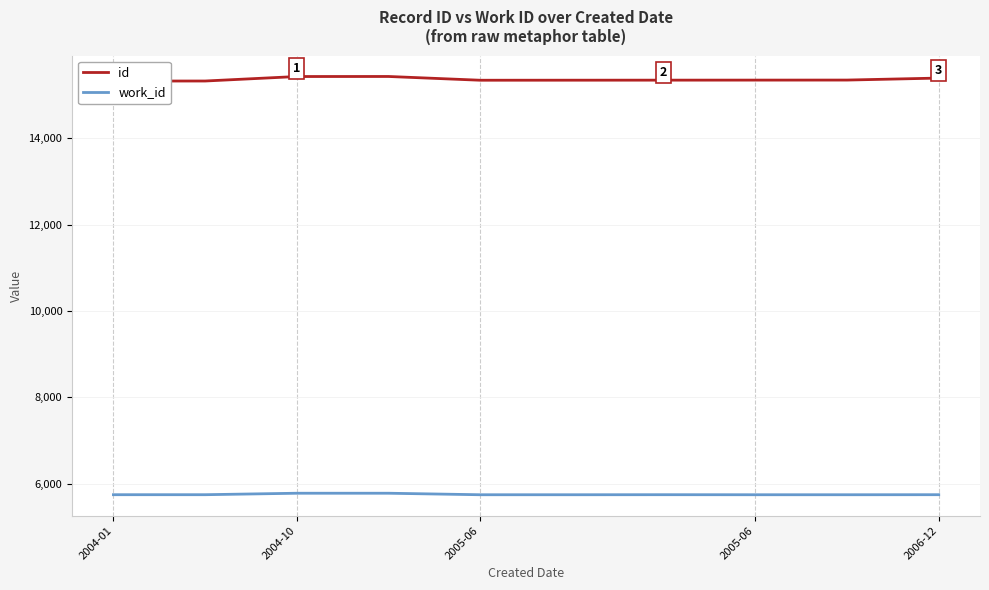

True or false: work_id has a value of 3565 at 6.

False